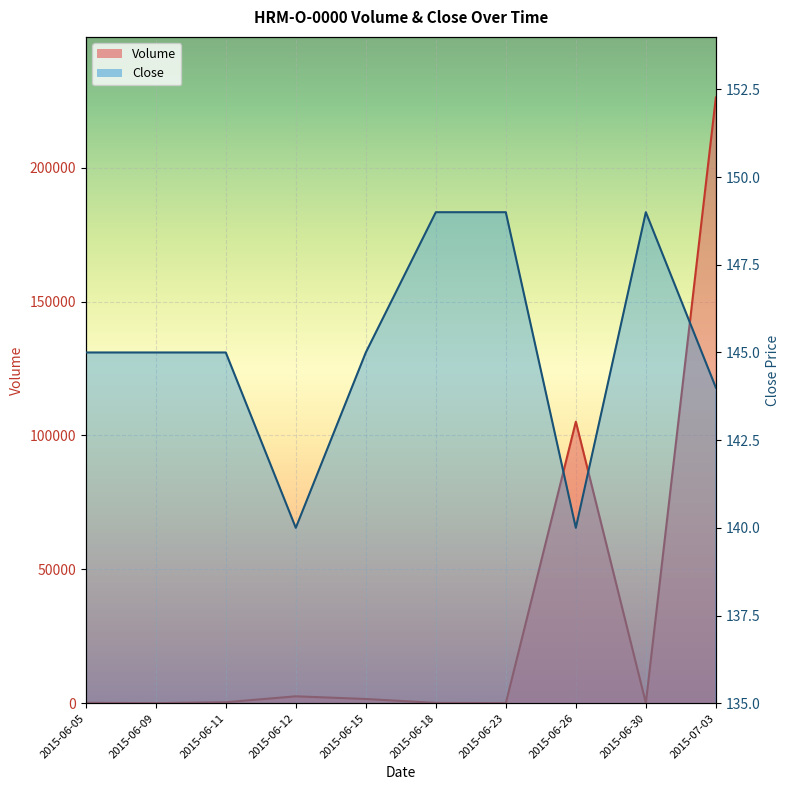

Reading left to right, transcribe all the data shown in this chart.

Volume: 2015-06-05=128	2015-06-09=10	2015-06-11=350	2015-06-12=2565	2015-06-15=1562	2015-06-18=103	2015-06-23=22	2015-06-26=105145	2015-06-30=75	2015-07-03=226249
Close: 2015-06-05=145	2015-06-09=145	2015-06-11=145	2015-06-12=140	2015-06-15=145	2015-06-18=149	2015-06-23=149	2015-06-26=140	2015-06-30=149	2015-07-03=144